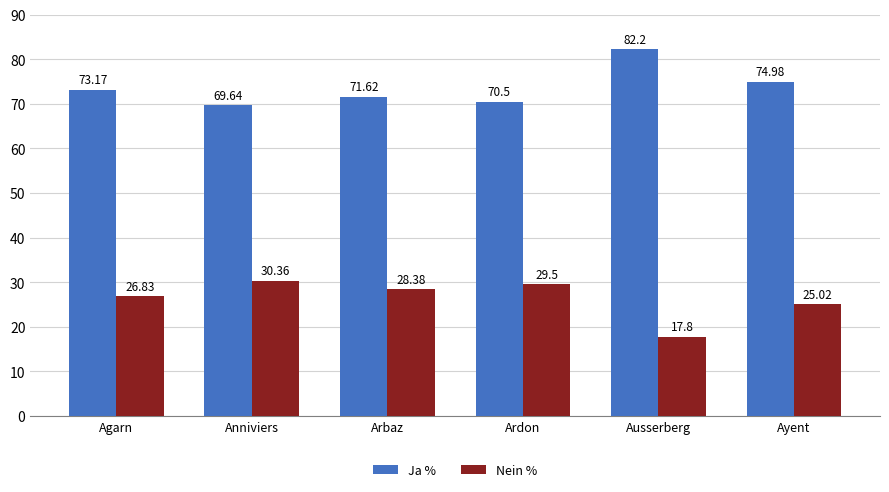

List the series in order of their overall mean, highest first.

Ja %, Nein %